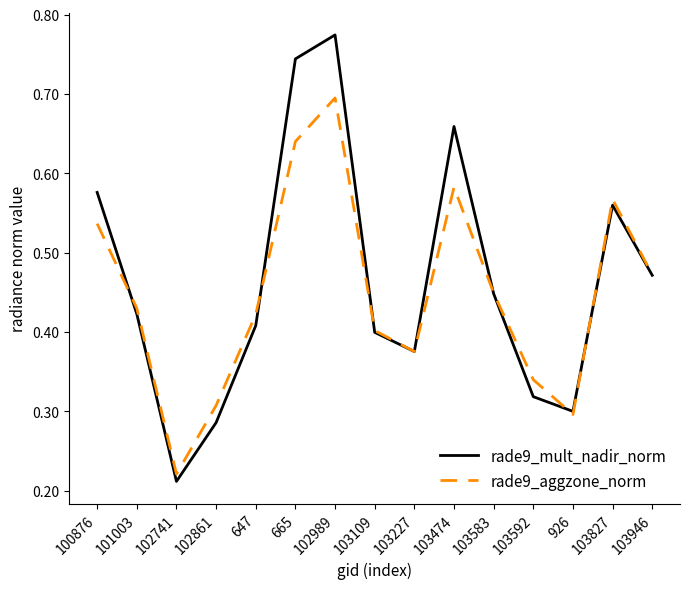

Which label corresponds to the largest value in the chart?

102989